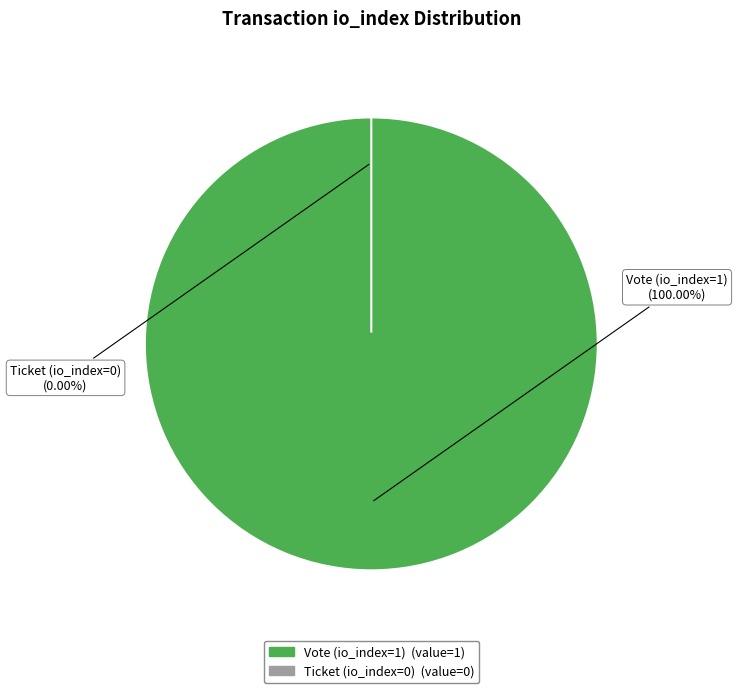

Rank the categories by value from lowest to highest.

Ticket (io_index=0), Vote (io_index=1)